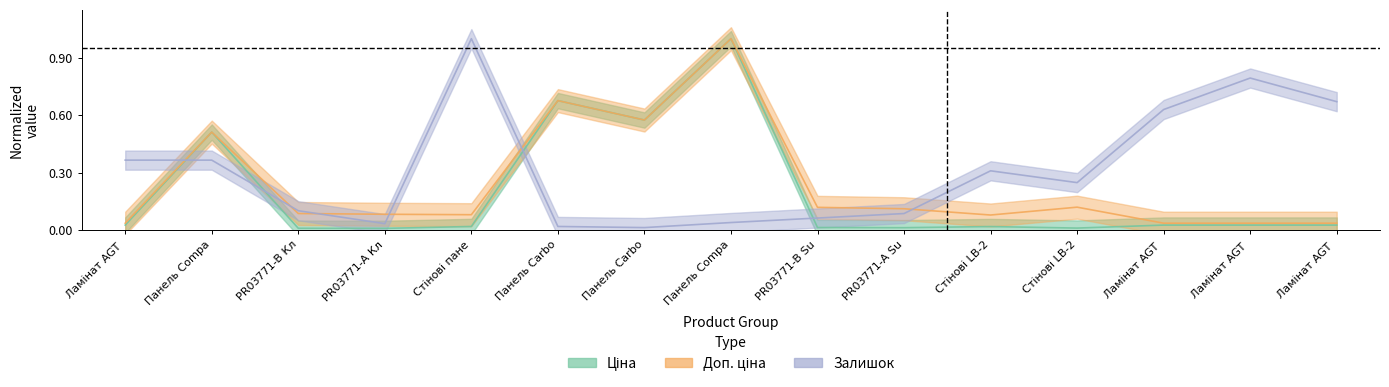

What is the average value of the Залишок series?

0.3